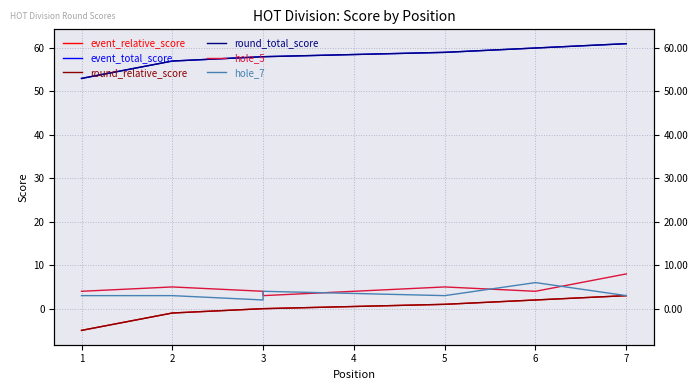

At which label does event_relative_score first exceed 0?

5